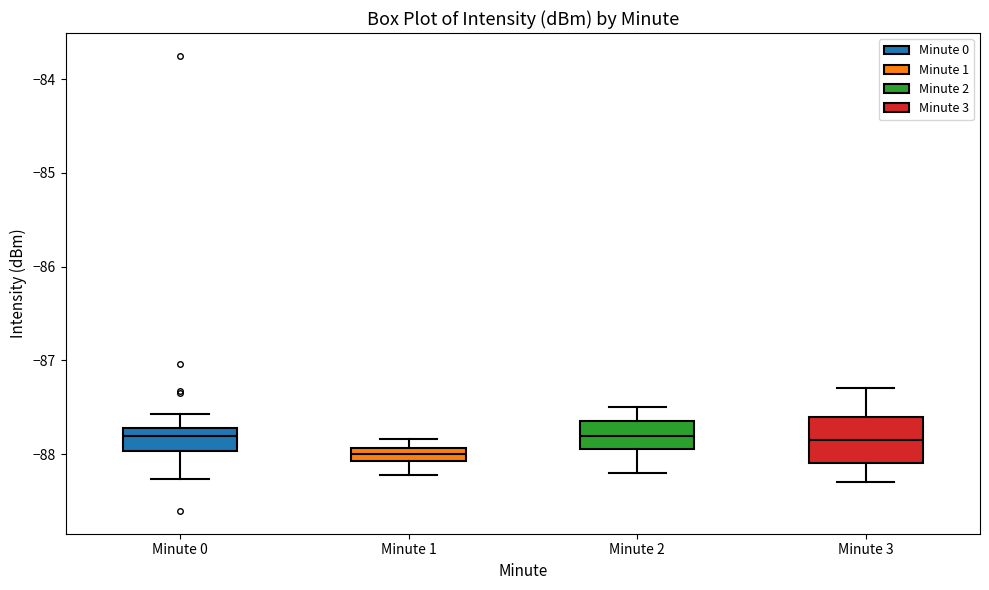

Where does the lower whisker of the box for Minute 2 end on the y-axis? The values are not printed on the chart, so give them approximately, as read against the axis.

-88.2